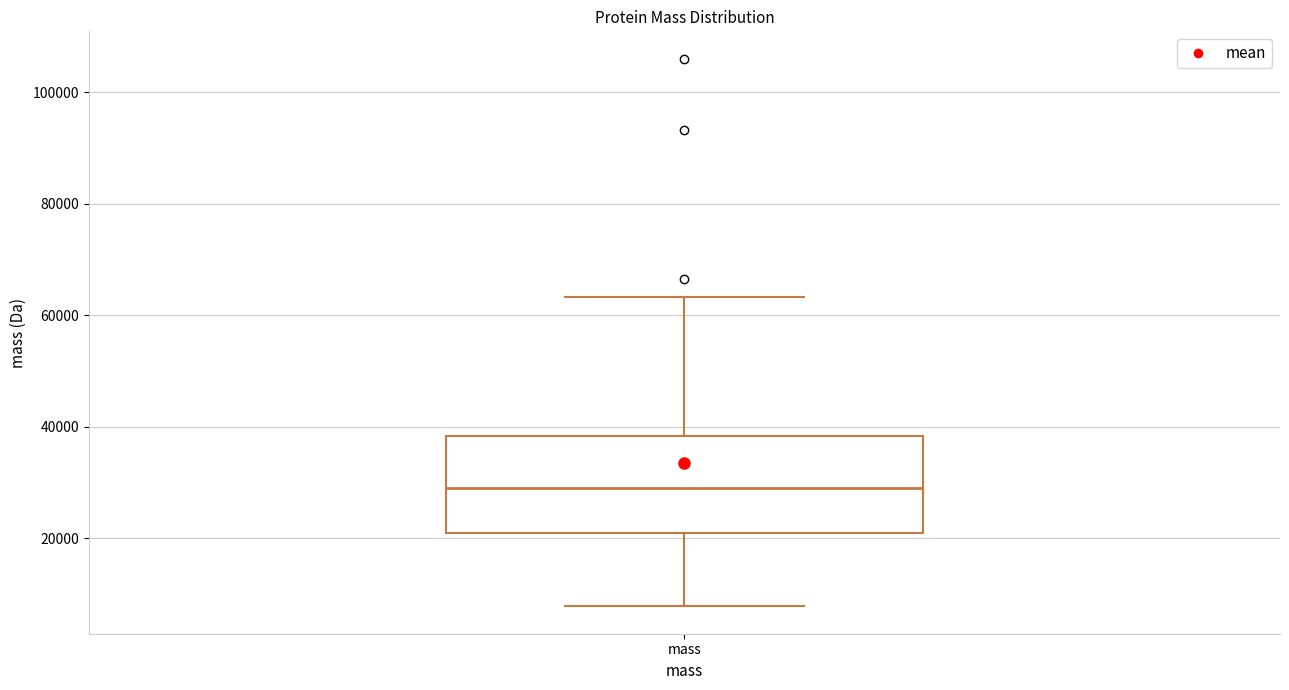

Read this box plot against the y-axis: the position of the median line, the range covered by the box, and the ends of both whiskers. The values are not printed on the chart, so give them approximately, as read against the axis.

median 28000, box 20000 to 38000, whiskers 8000 to 64000